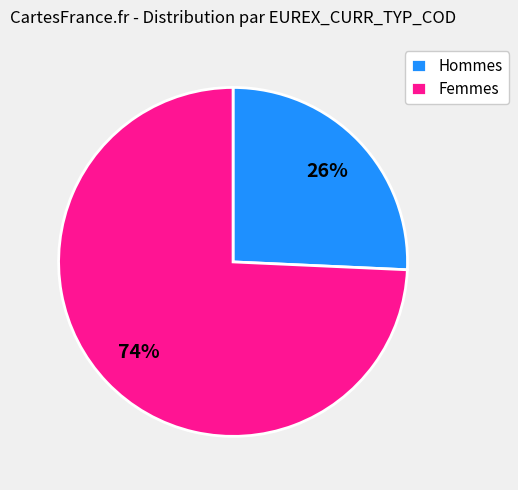

Which slice is the smallest?

Hommes